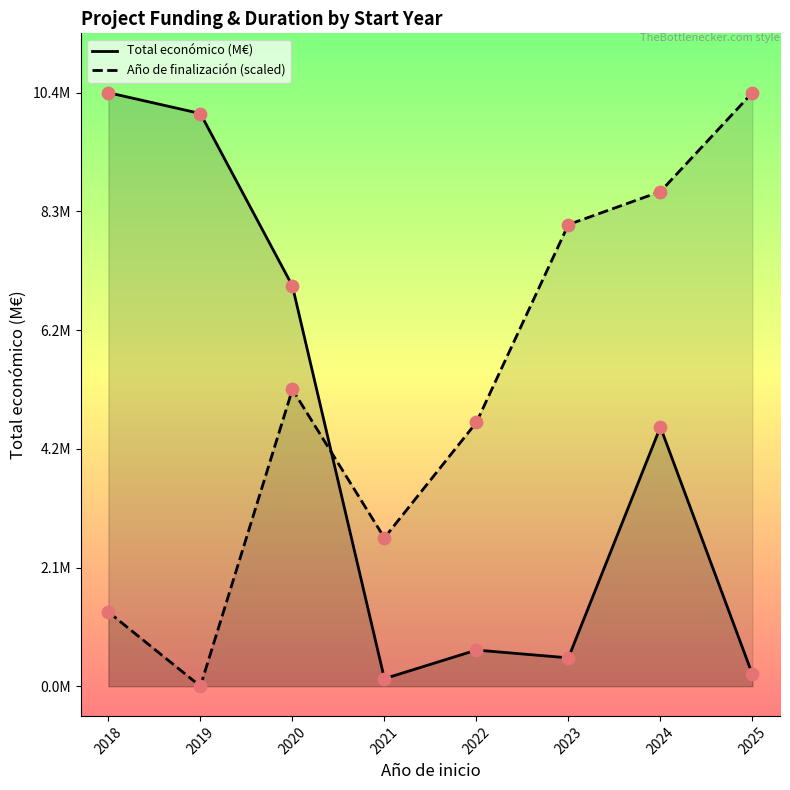

Is the value of Total económico (M€) at 2019 greater than the value of Año de finalización (scaled) at 2020?

Yes